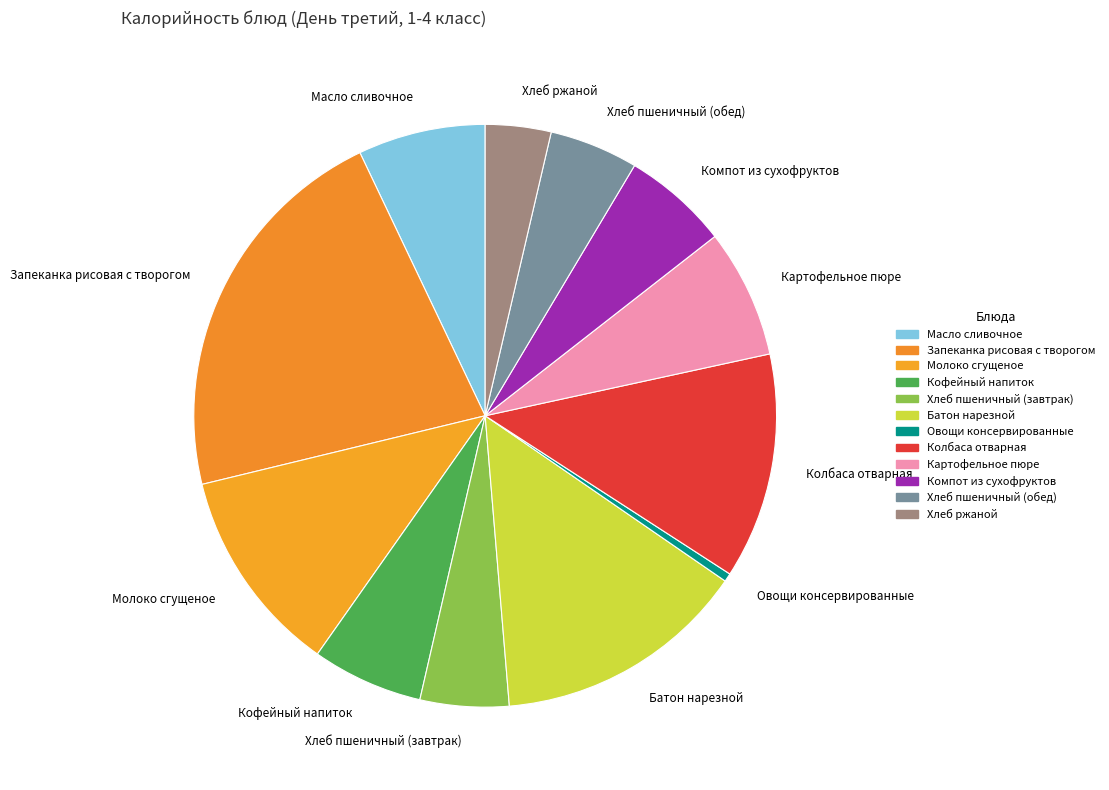

True or false: Картофельное пюре accounts for 7% of the total.

True